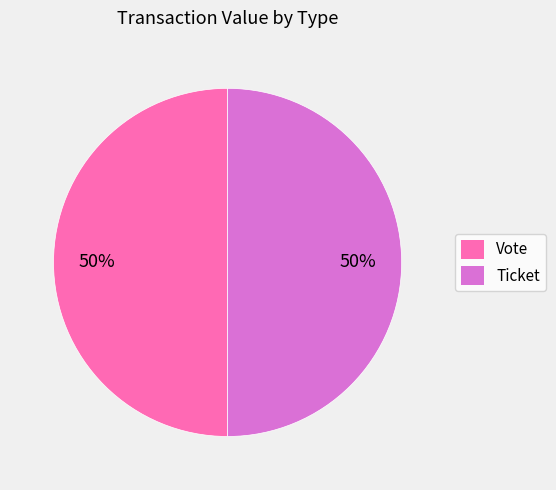

To the nearest percent, what is the average slice percentage?

50%